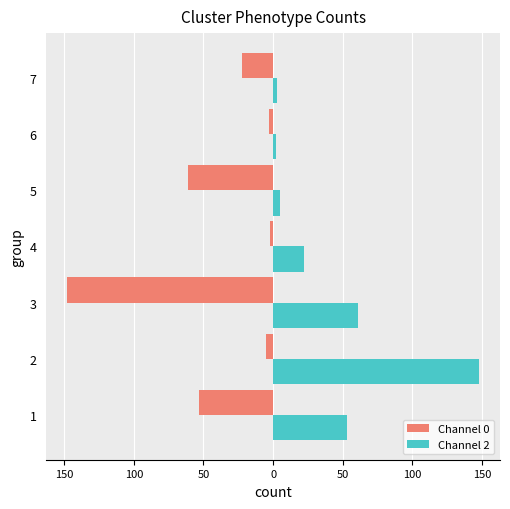

Which series has the largest range (max minus min)?

Channel 0